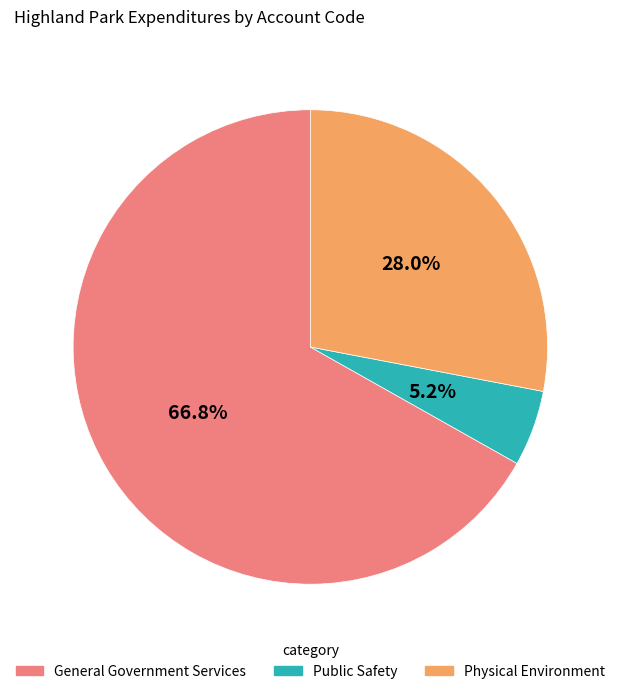

Does Public Safety account for over 50% of the chart?

No